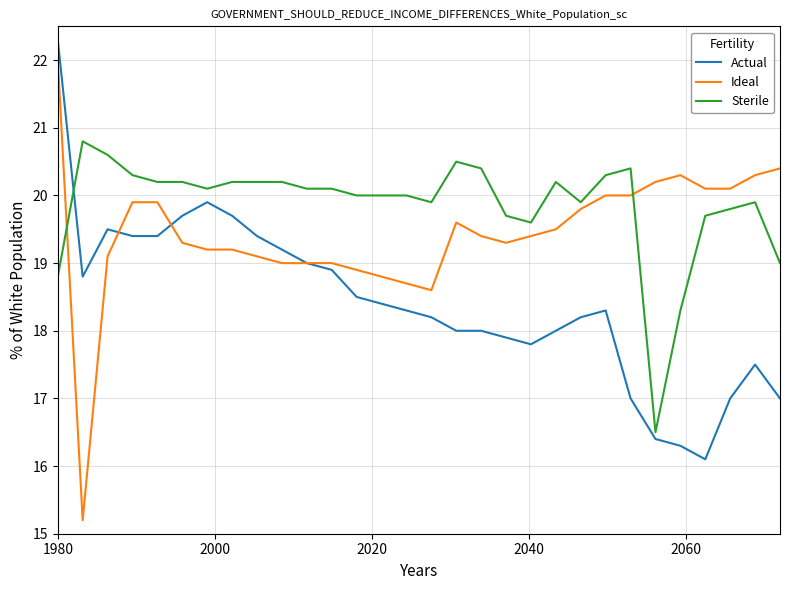

True or false: Actual has more than 0 points higher than both neighbors.

True